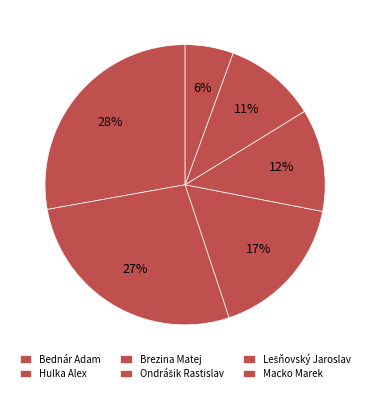

Is the sum of Hulka Alex and Brezina Matej greater than half?

No